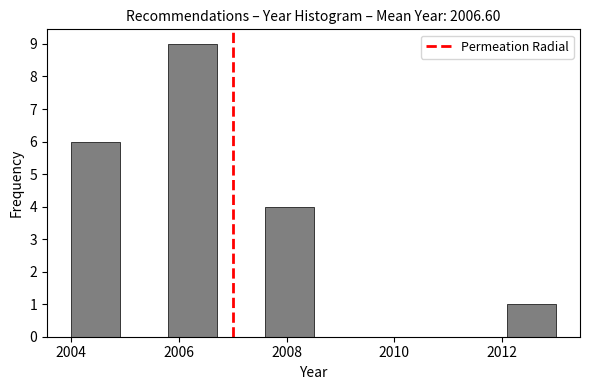

Reading left to right, transcribe this chart: for each bar, give the range it covers on the x-axis and its height. Neither the bar edges nor the heights are printed on the chart, so give them approximately, as read against the axes.

2004.0 to 2004.9: 6
2004.9 to 2005.8: 0
2005.8 to 2006.7: 9
2006.7 to 2007.6: 0
2007.6 to 2008.5: 4
2008.5 to 2009.4: 0
2009.4 to 2010.3: 0
2010.3 to 2011.2: 0
2011.2 to 2012.1: 0
2012.1 to 2013.0: 1